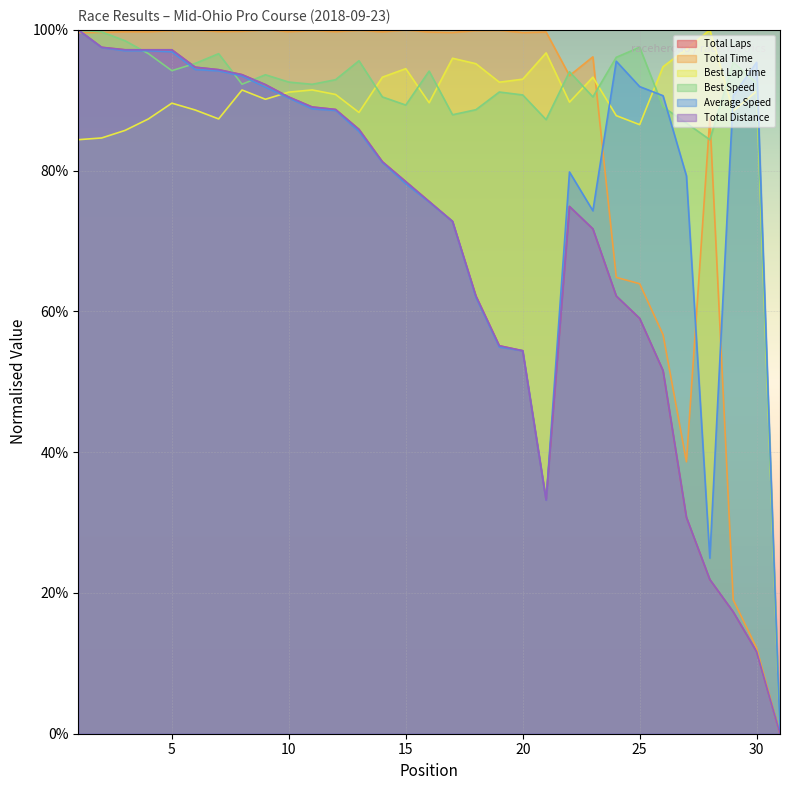

What is the difference between the Total Time values at 12 and 5?

0.1